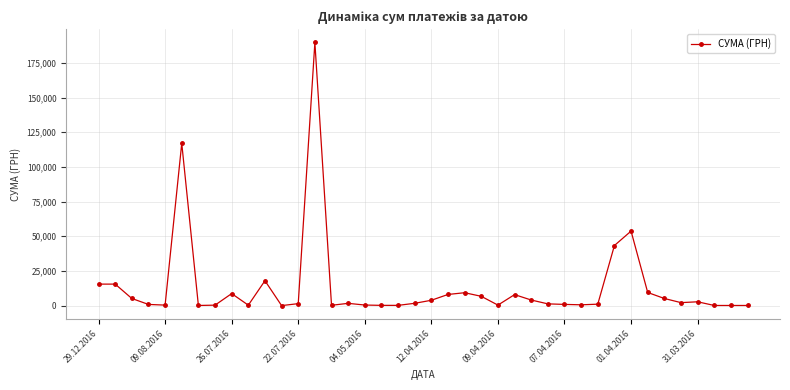

What is the greatest value displayed?

189723.1